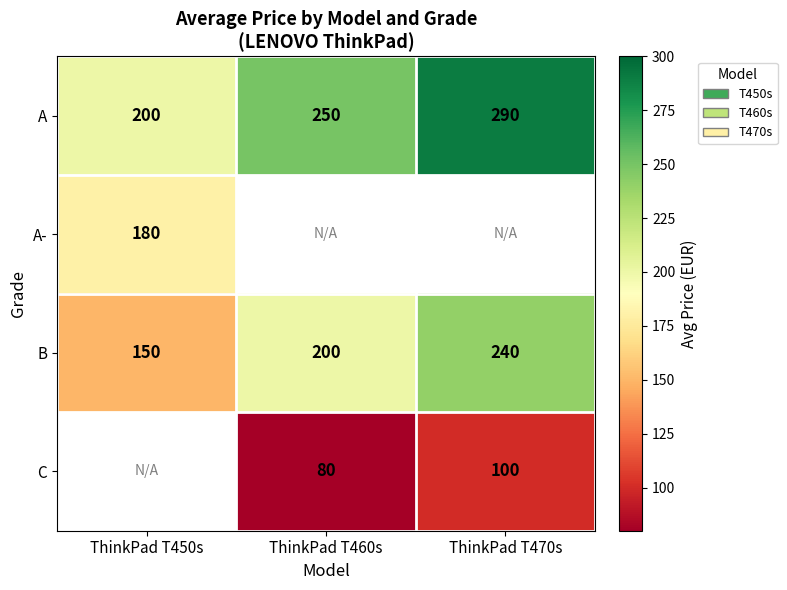

What is the maximum value shown in the chart?

290.0